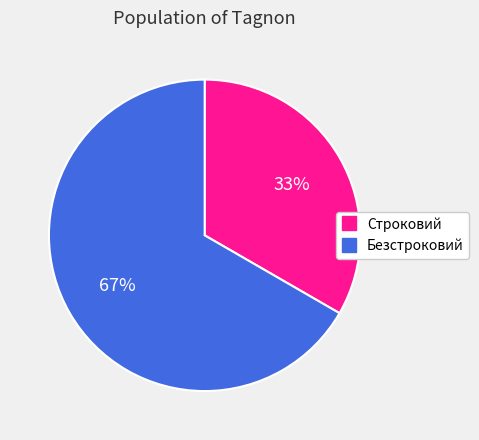

What is the majority slice?

Безстроковий